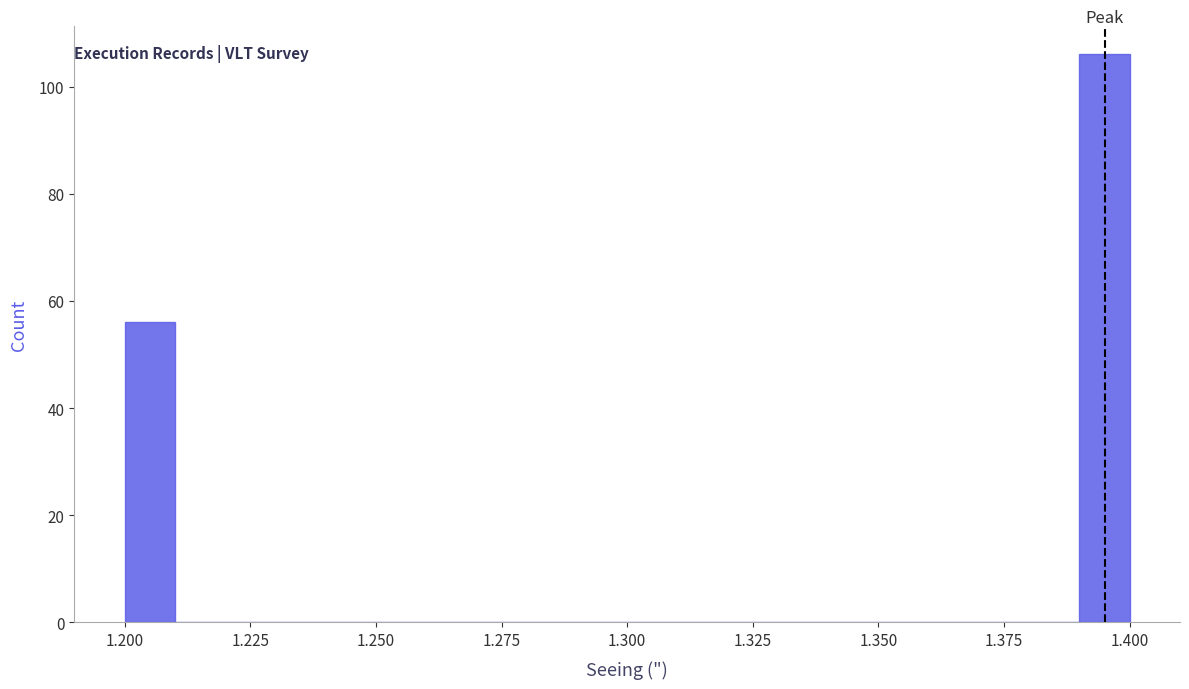

Around what value on the x-axis is the tallest bar? Give the approximate position of its centre, as read against the axis.

1.395